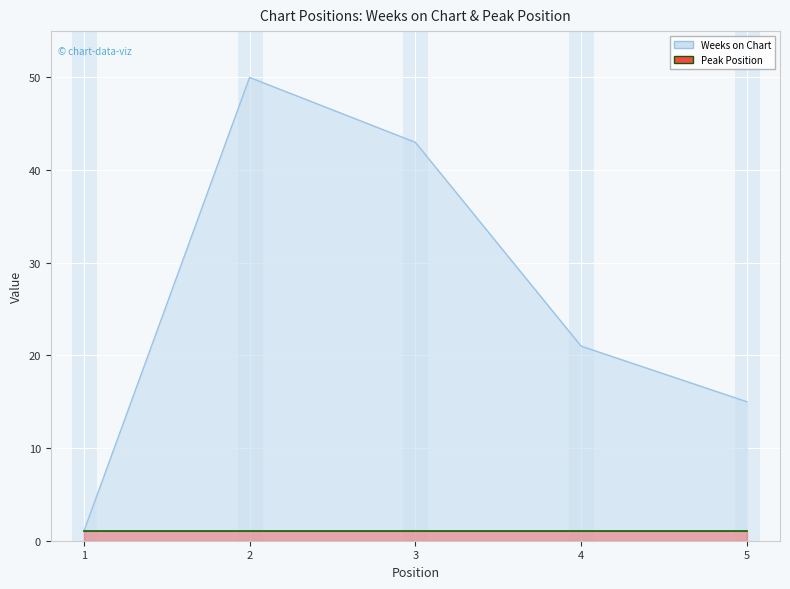

At which category does the data reach its first local peak?

2